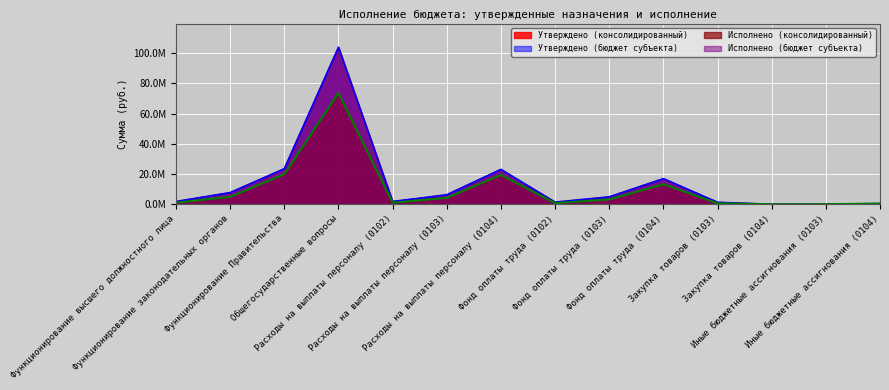

True or false: Исполнено (консолидированный) and Утверждено (консолидированный) intersect in this chart.

False